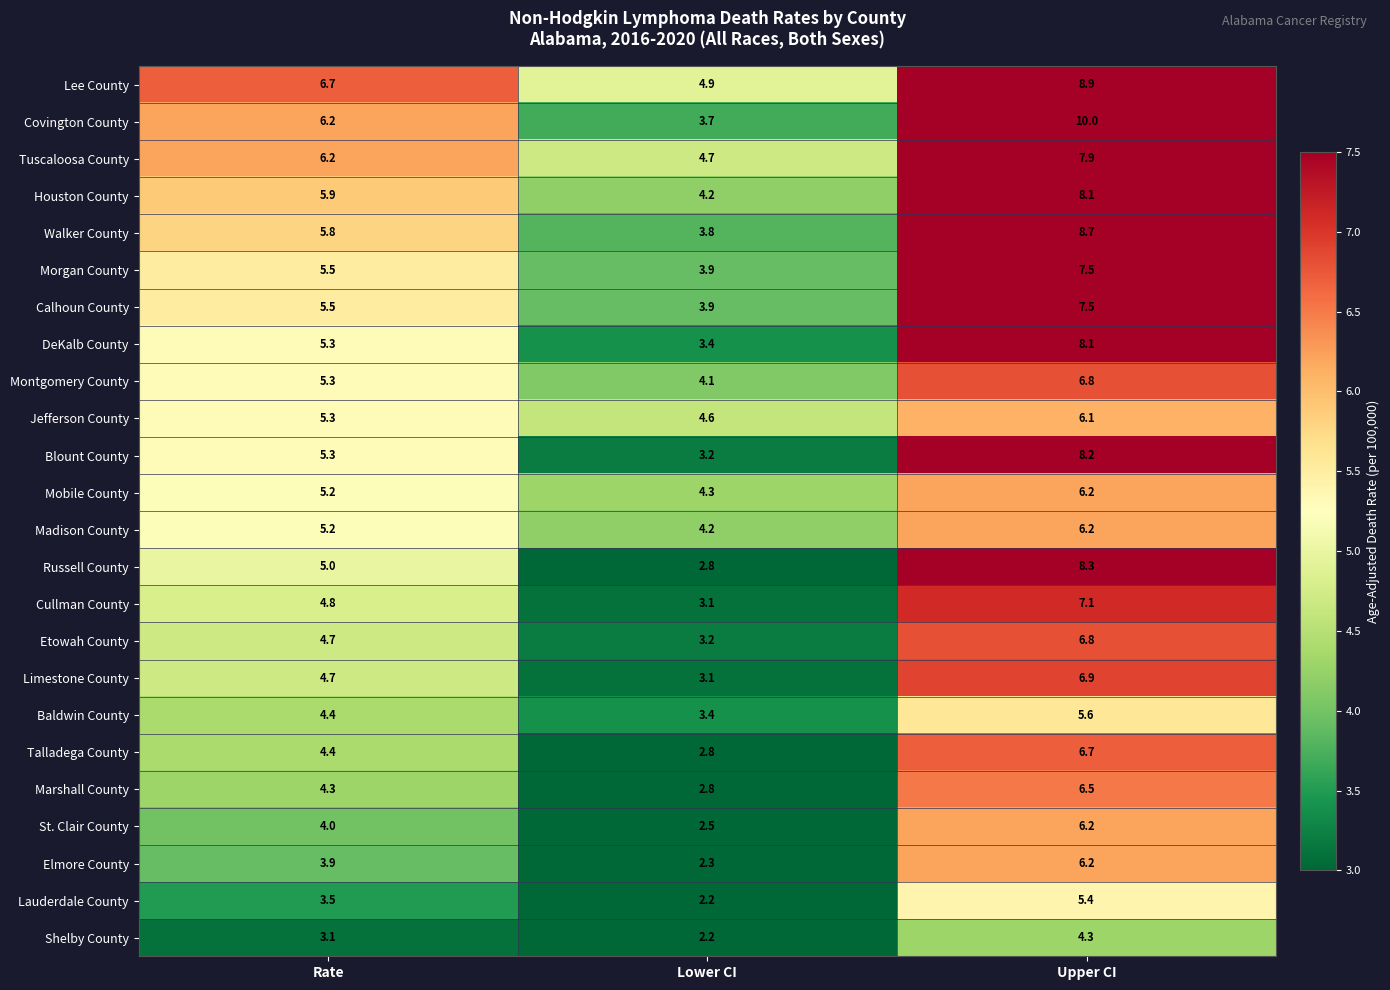

What is the total value across all series at Upper CI?

170.2